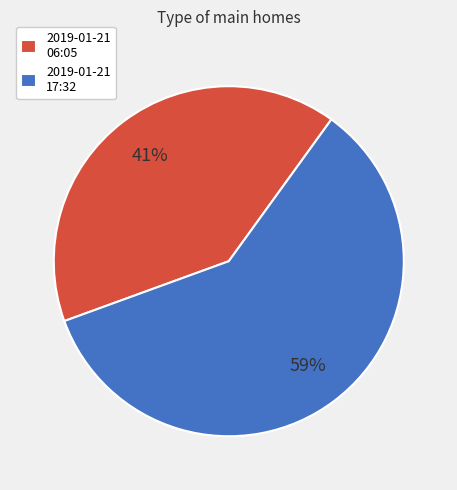

Does 2019-01-21 17:32 account for over 50% of the chart?

Yes